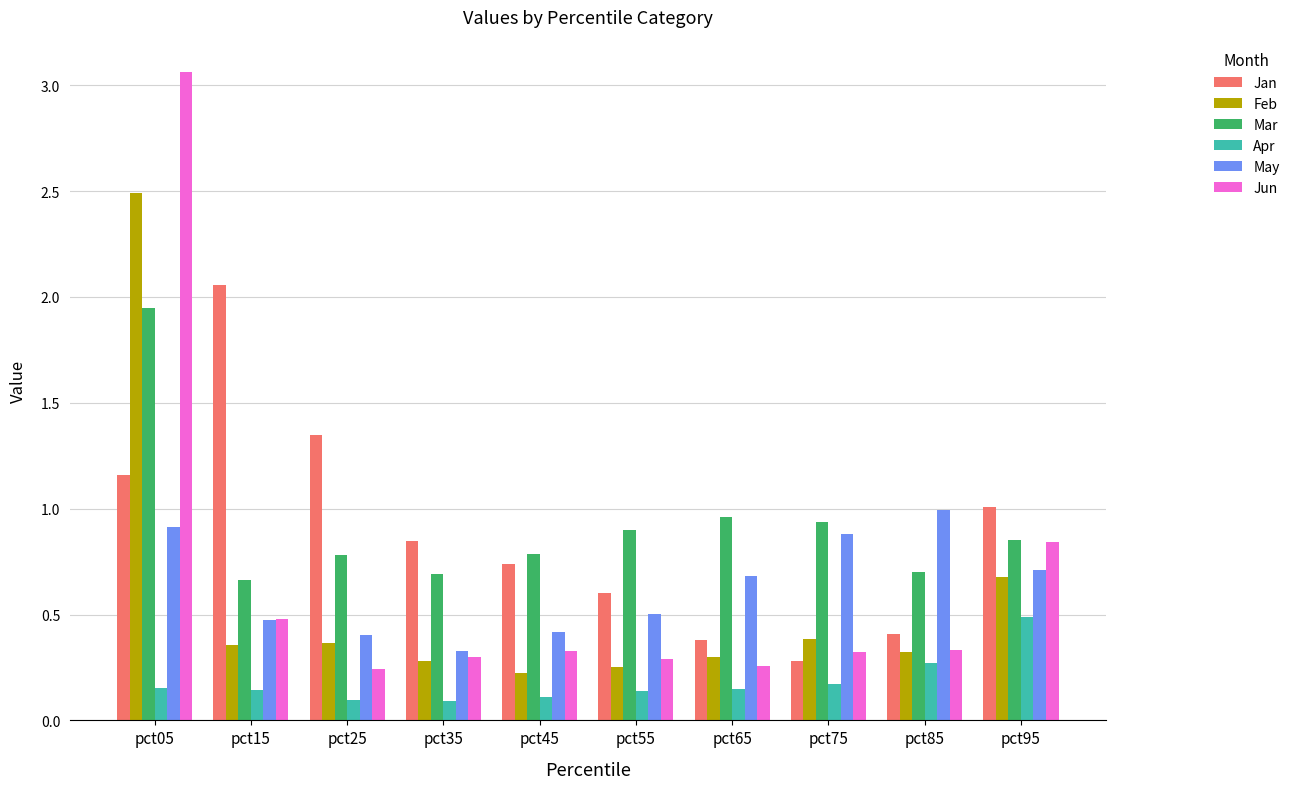

Which series has the widest spread of values?

Jun